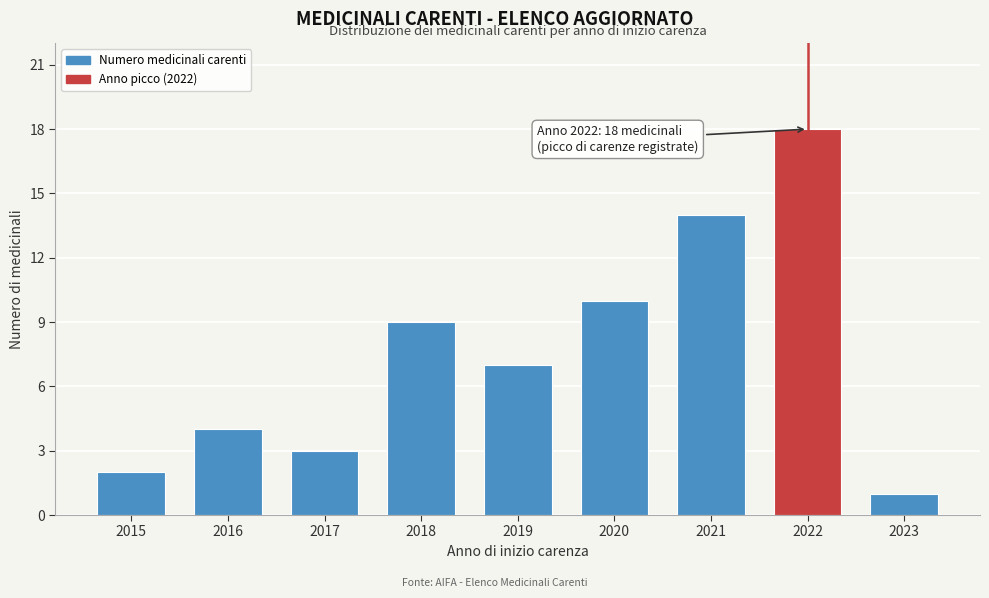

Reading left to right, transcribe all the data shown in this chart.

2015=2	2016=4	2017=3	2018=9	2019=7	2020=10	2021=14	2022=18	2023=1